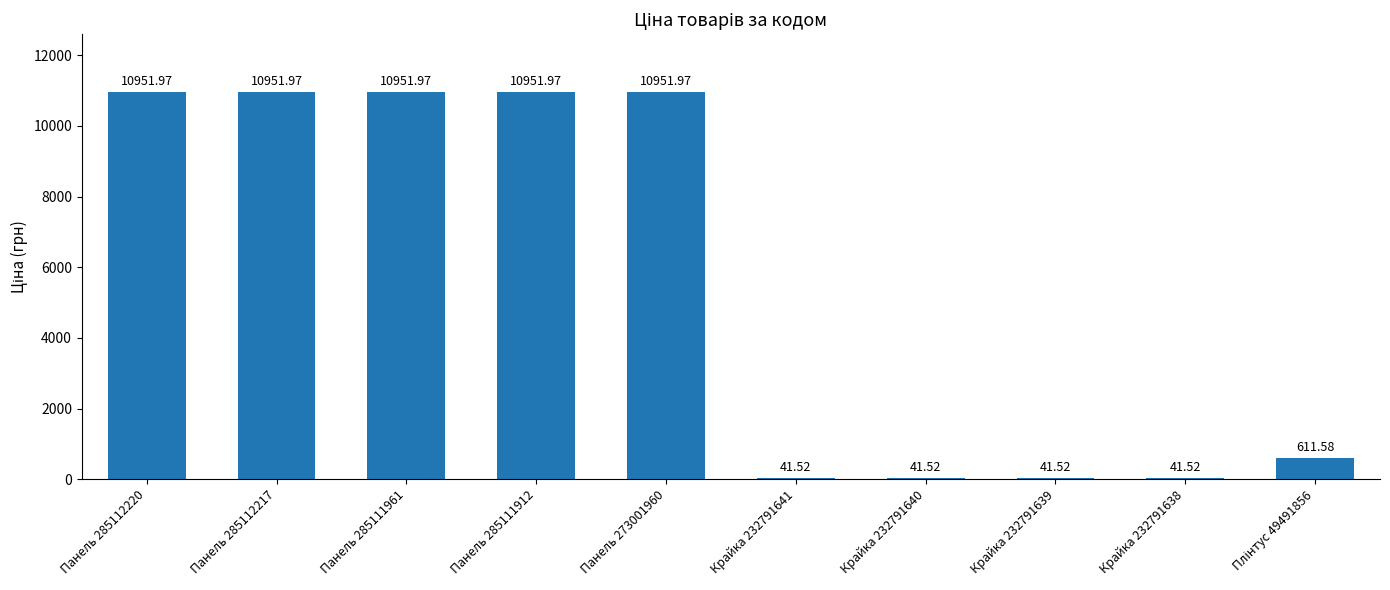

Approximately how many times larger is the value at Панель 285112217 compared to Крайка 232791639?

263.8